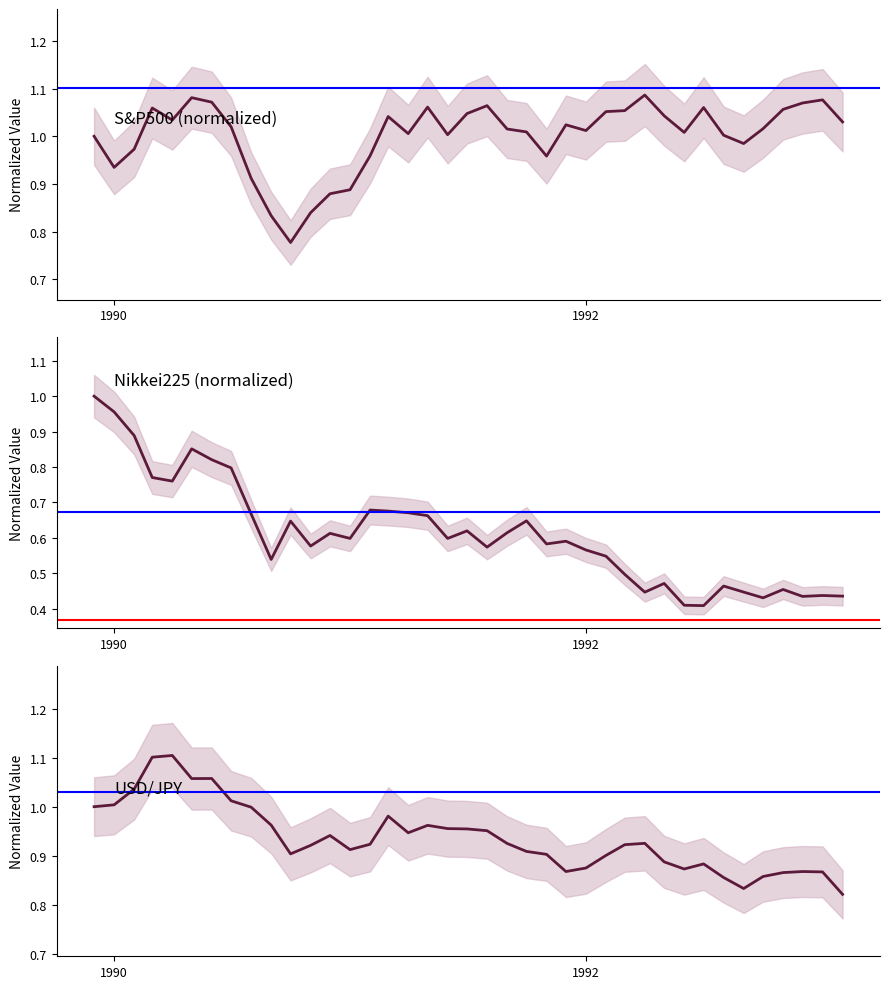

What is the maximum value for S&P500 (normalized)?

1.1